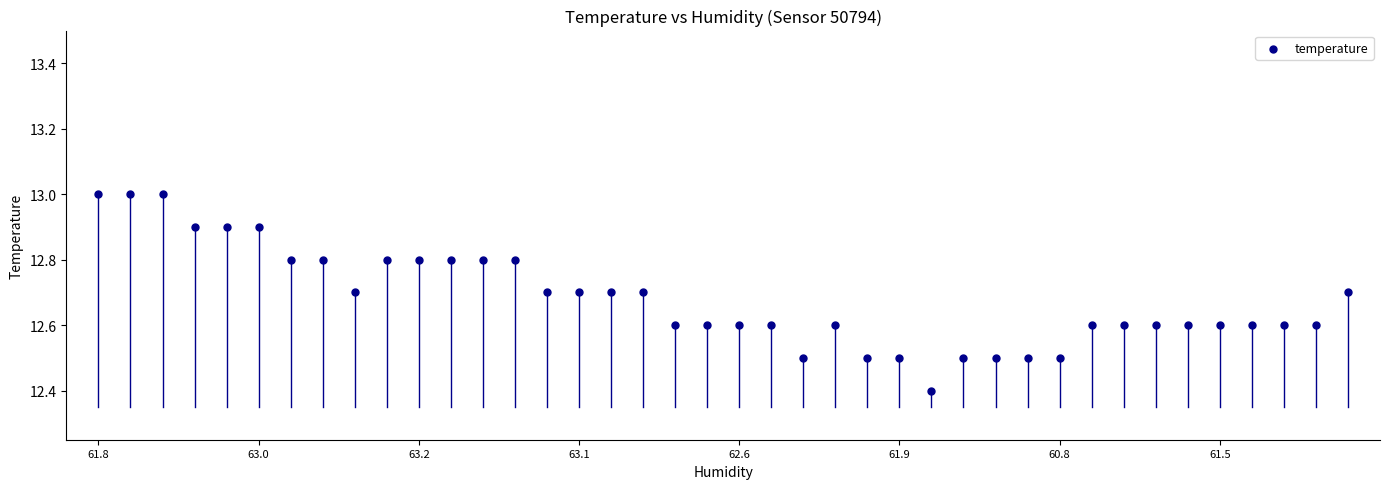

What Y value in the scatter plot is closest to 12?

12.4